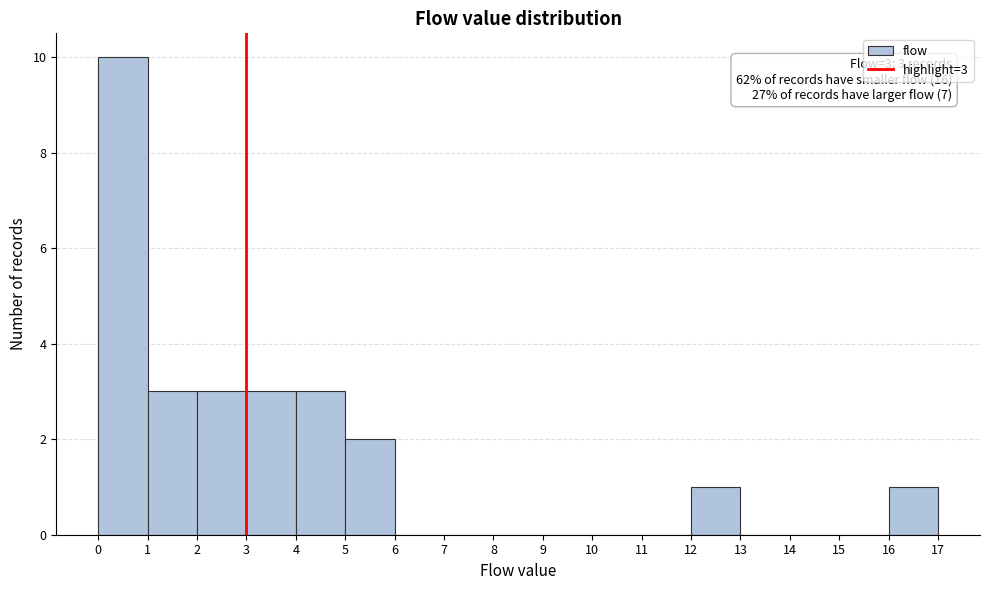

Over which range of the x-axis is the bar tallest?

0 to 1